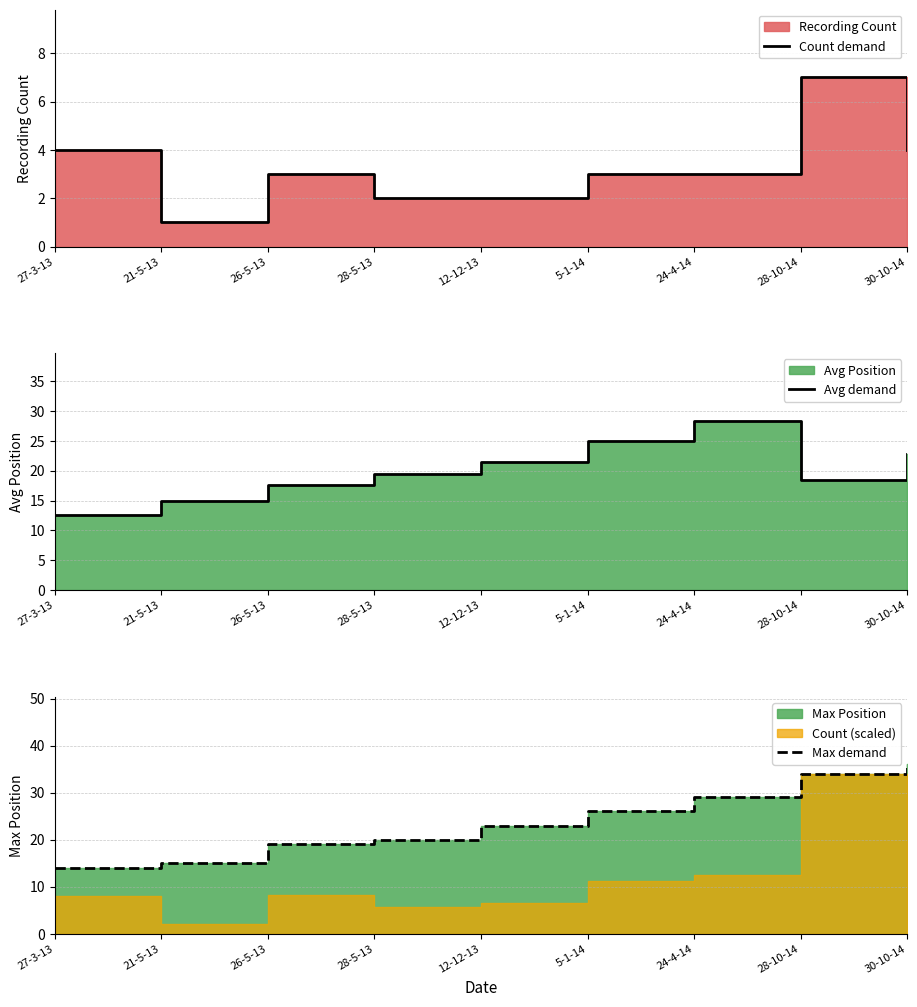

How many lines are shown in the chart?

3